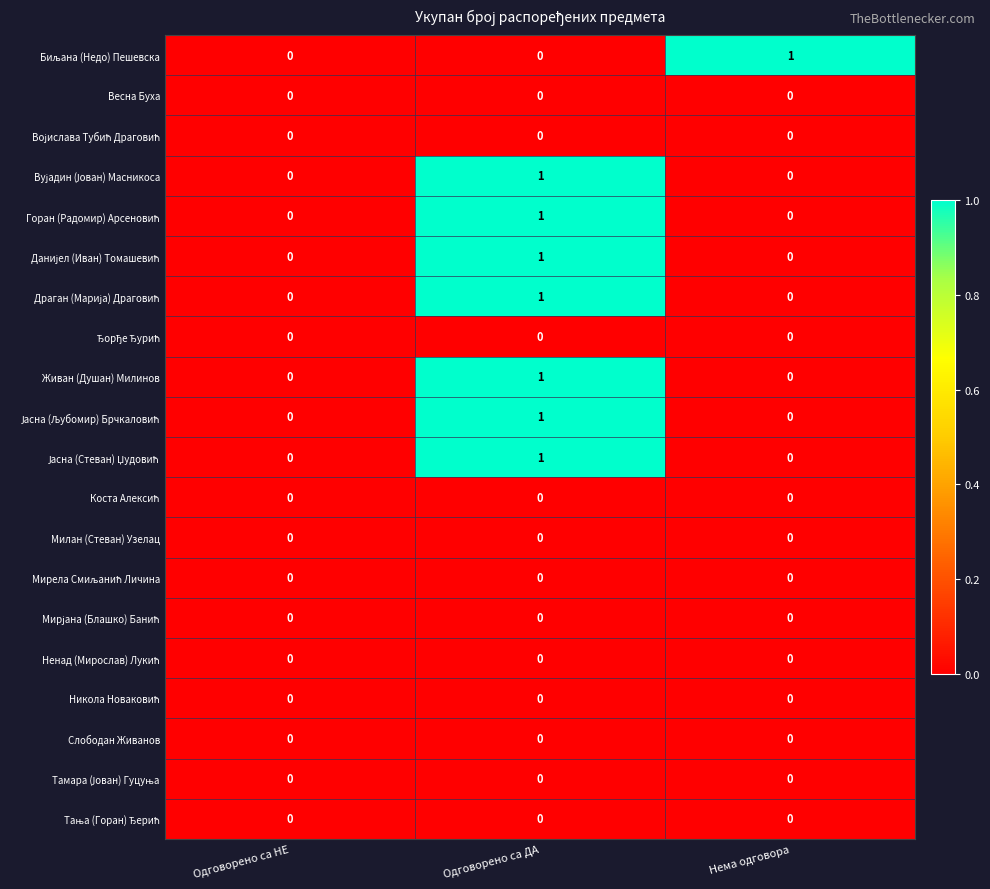

The Слободан Живанов series shows 0 at Нема одговора. True or false?

True